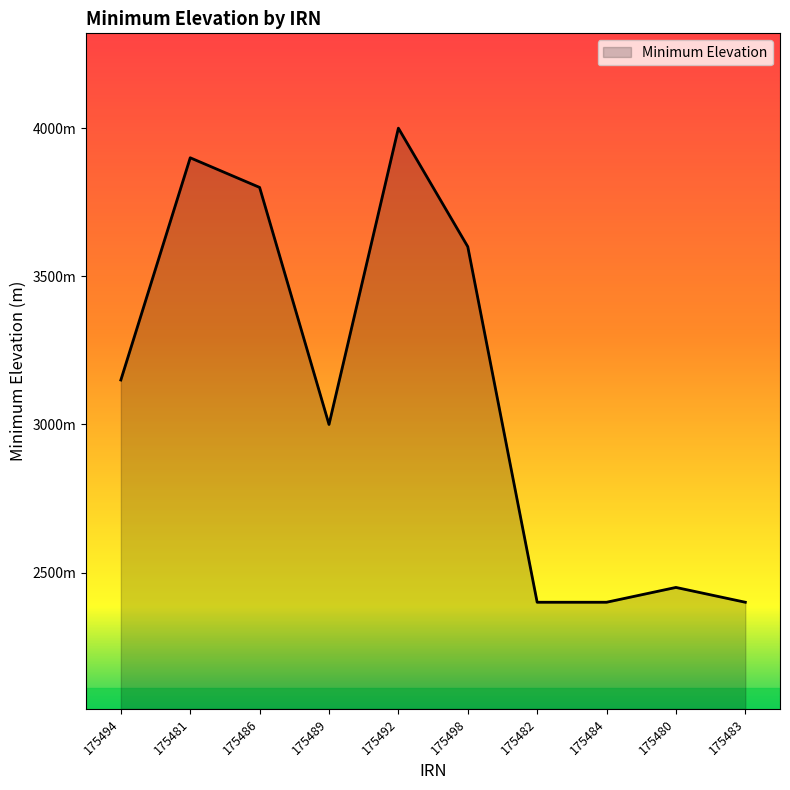

True or false: there are more than 2 points higher than both neighbors.

True